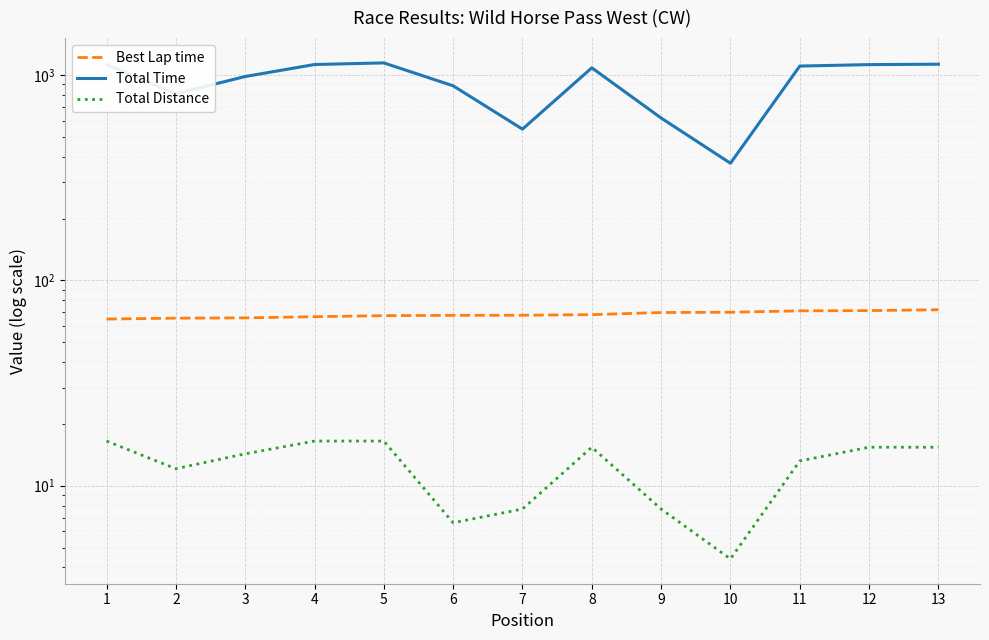

What is the spread (max minus min) of values at 10?

367.7